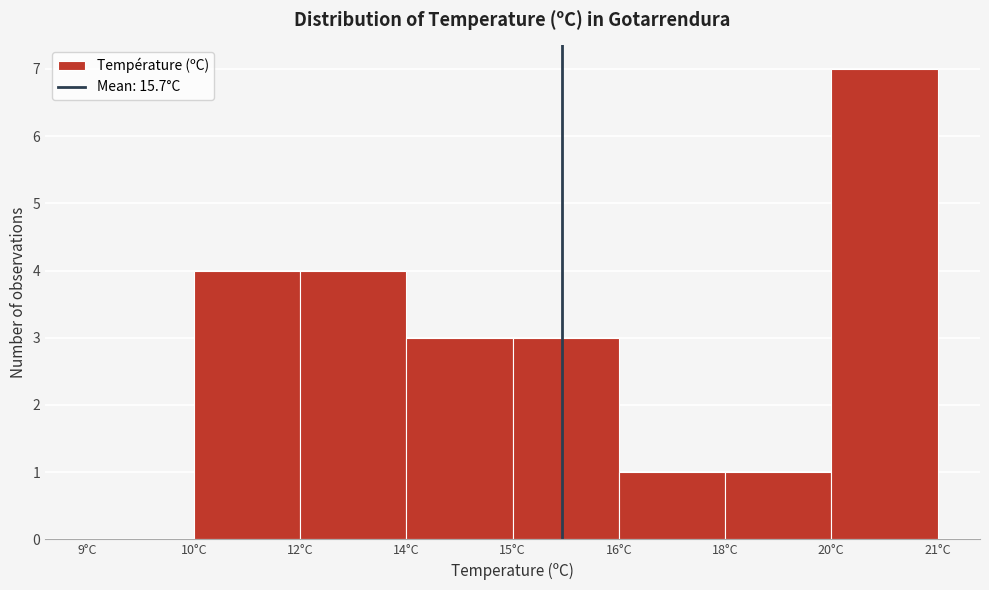

Reading left to right, what are all the values shown in this chart?

9°C=0	10°C=4	12°C=4	14°C=3	15°C=3	16°C=1	18°C=1	20°C=7